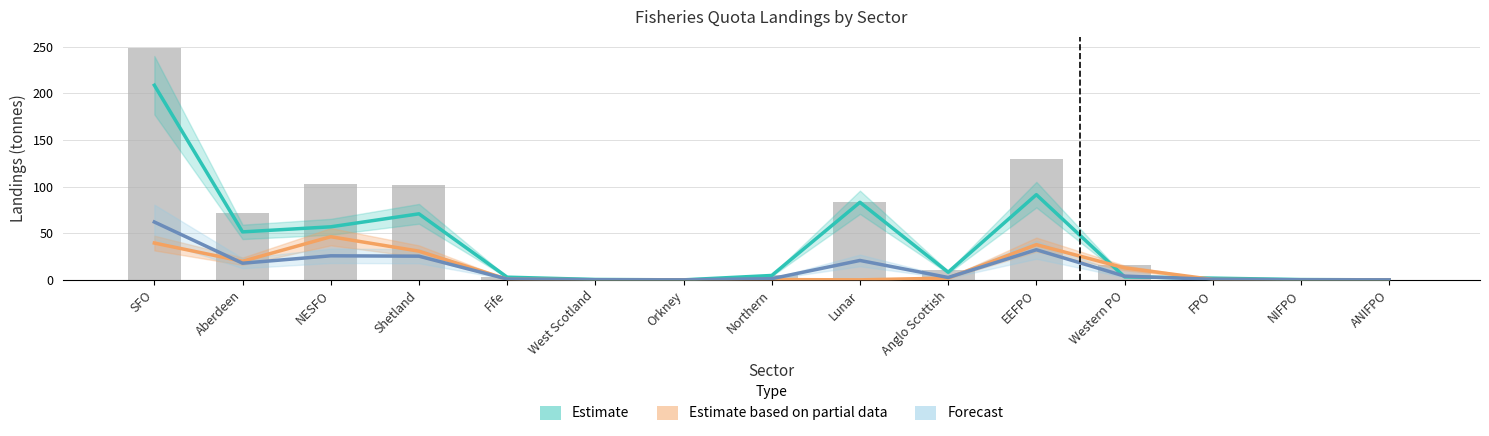

Where does the Forecast series first go above 2?

SFO